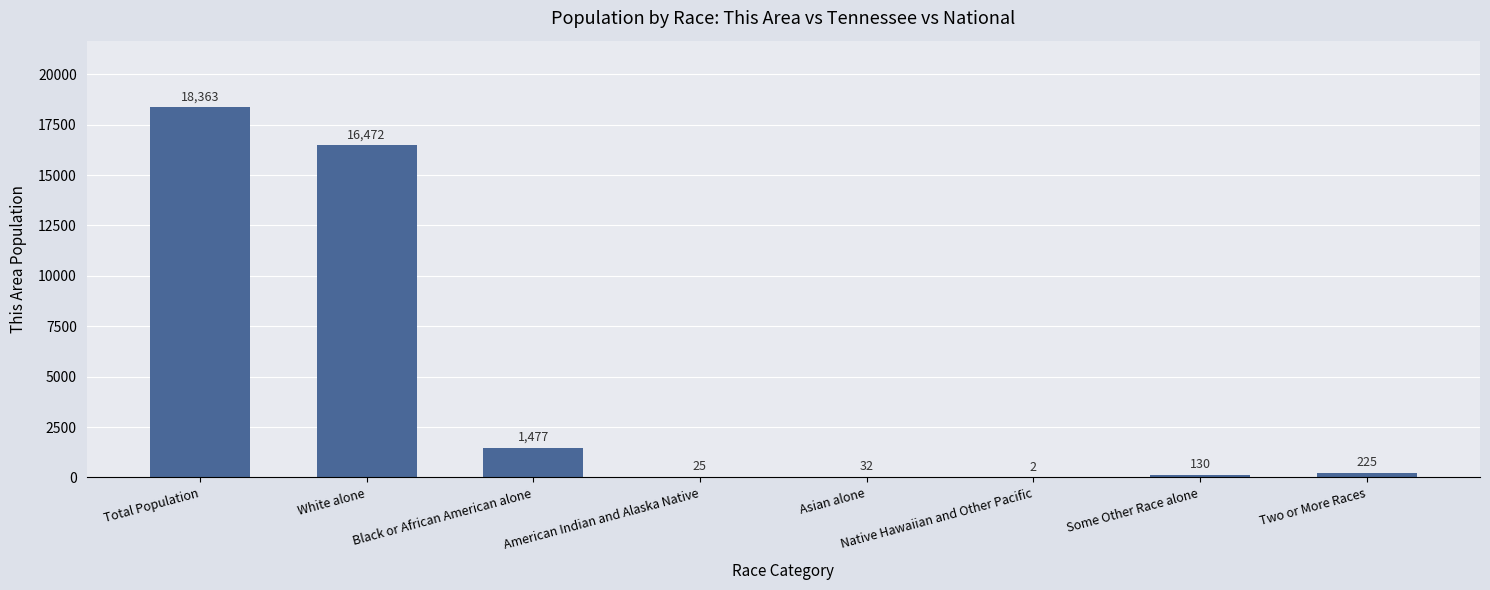

Between Asian alone and Some Other Race alone, which is larger?

Some Other Race alone